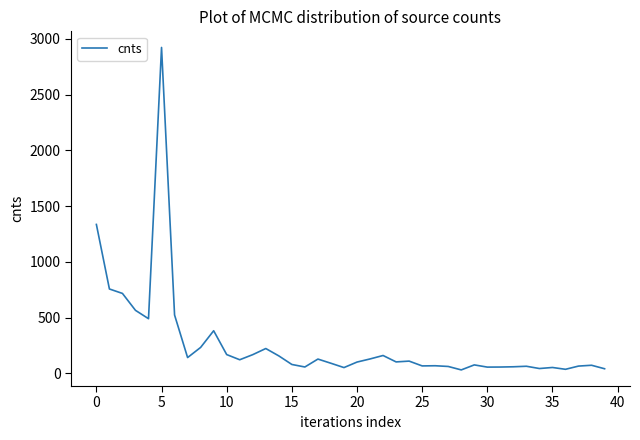

What is the maximum value shown in the chart?

2922.2